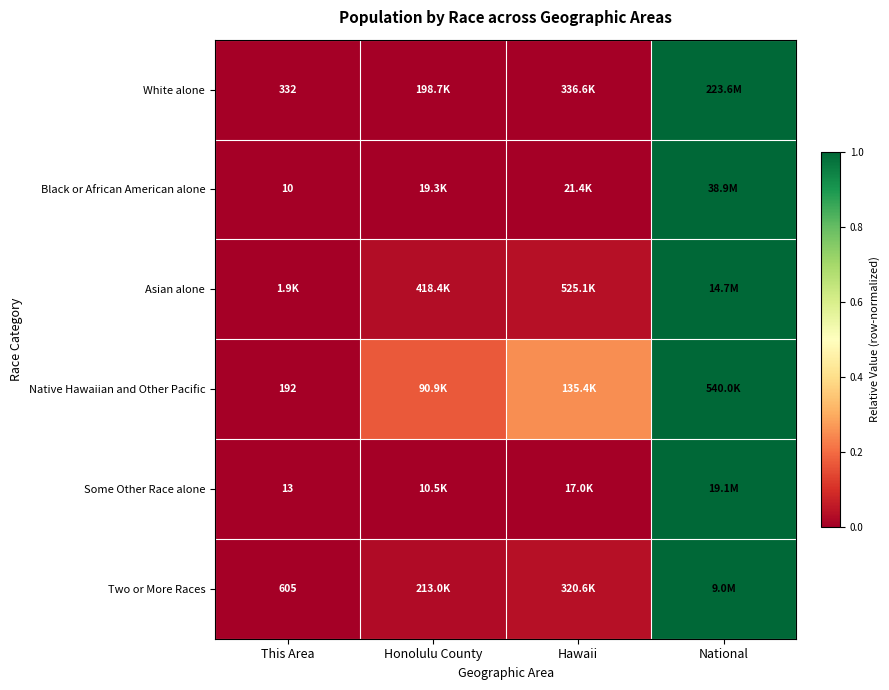

True or false: Some Other Race alone has a value of 0.0 at Honolulu County.

True